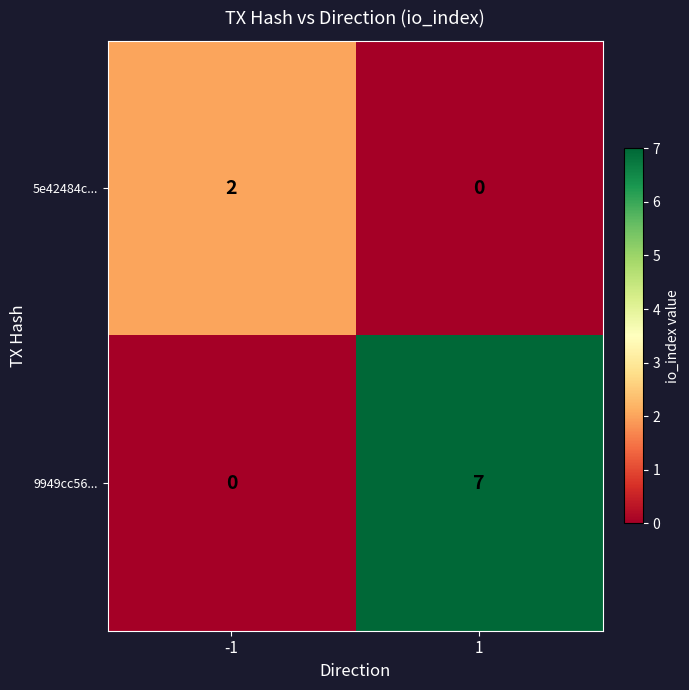

Is it true that 9949cc56... equals 0 at -1?

True